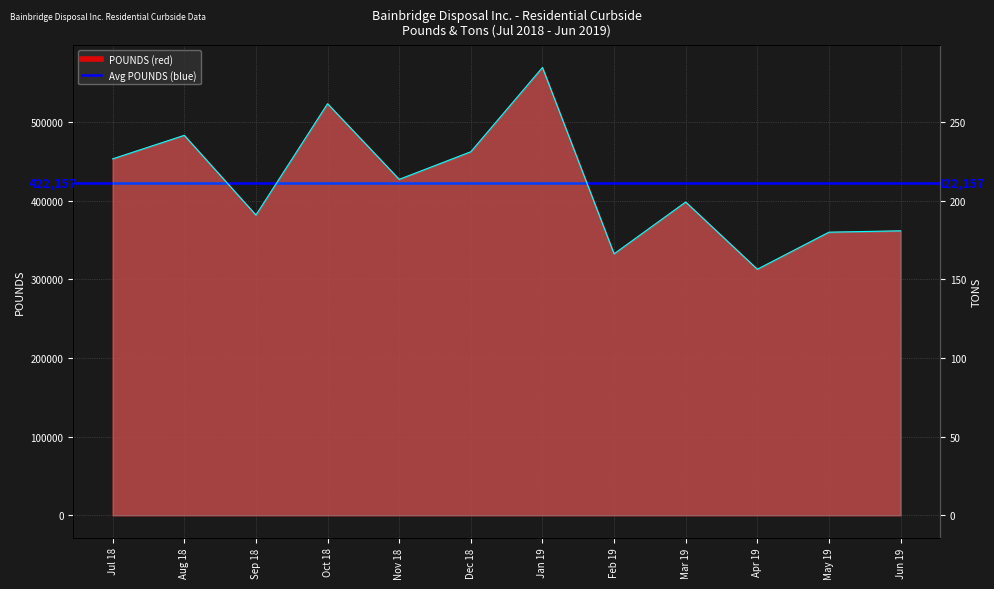

Where is the first local maximum for POUNDS?

Aug 18